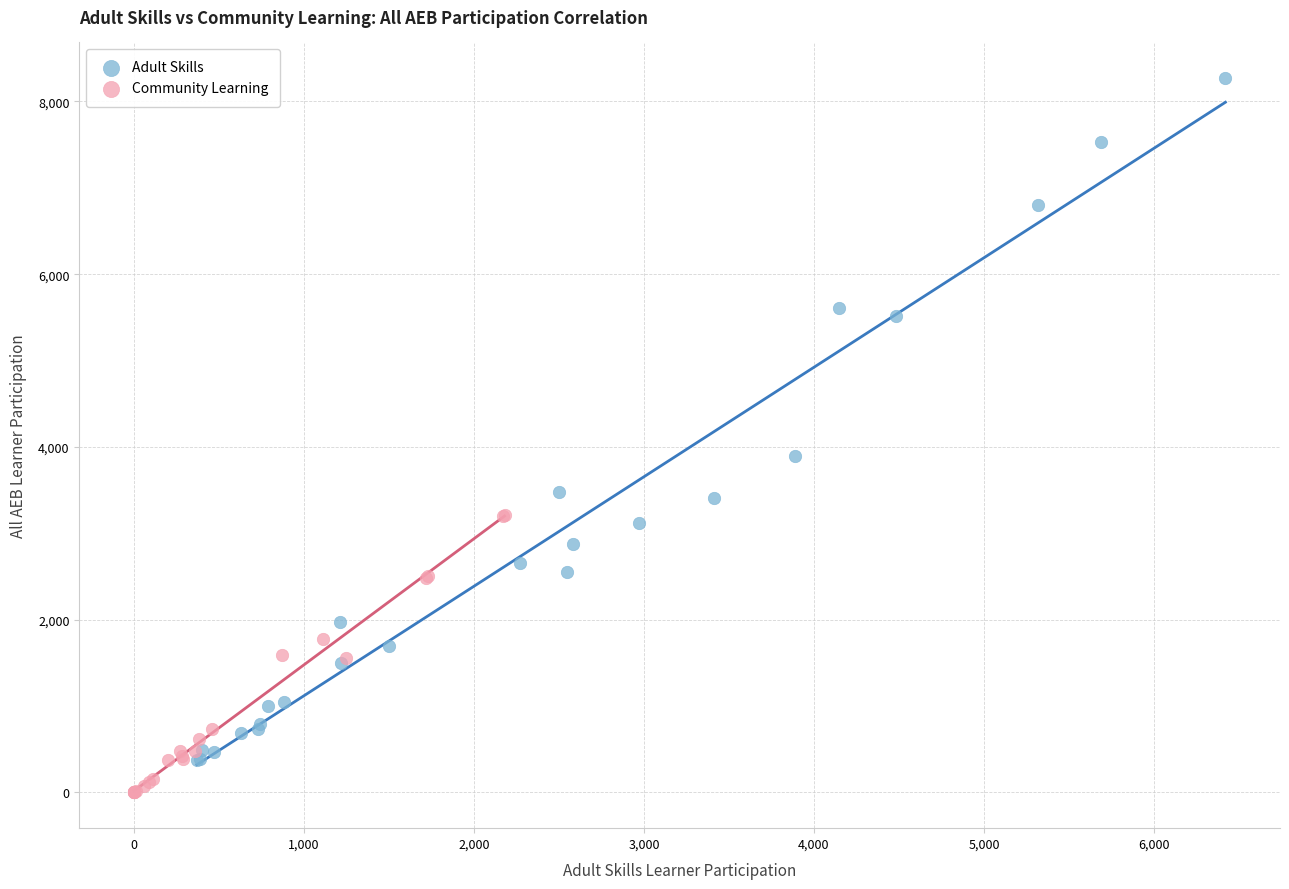

Which series contains the lowest Y value?

Community Learning